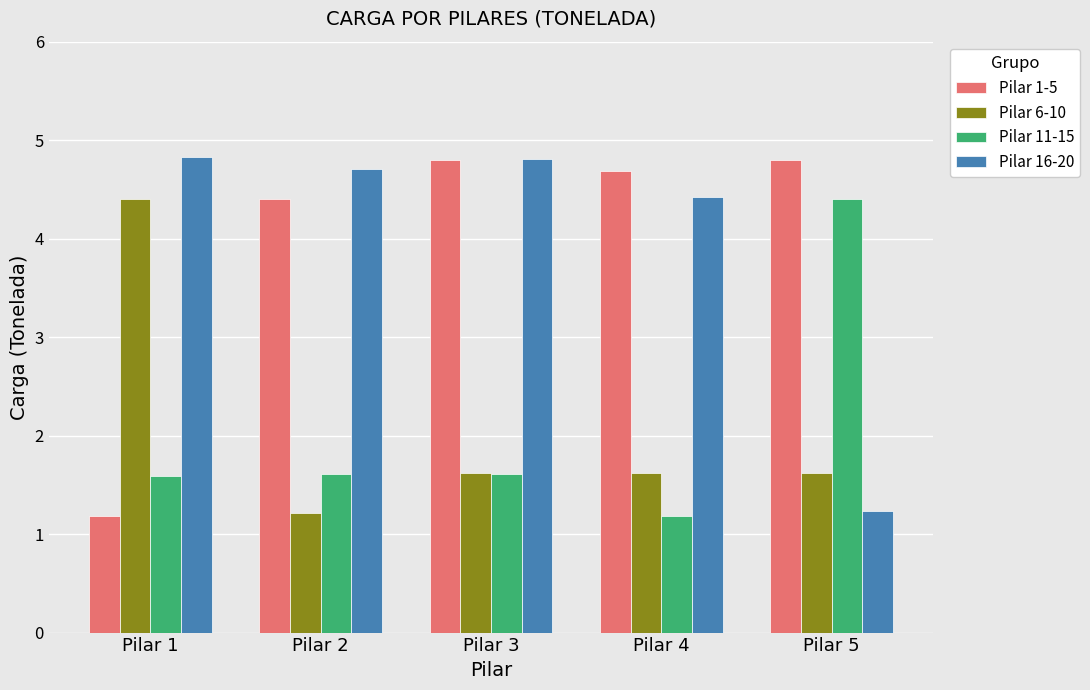

Does the chart contain stacked bars?

No